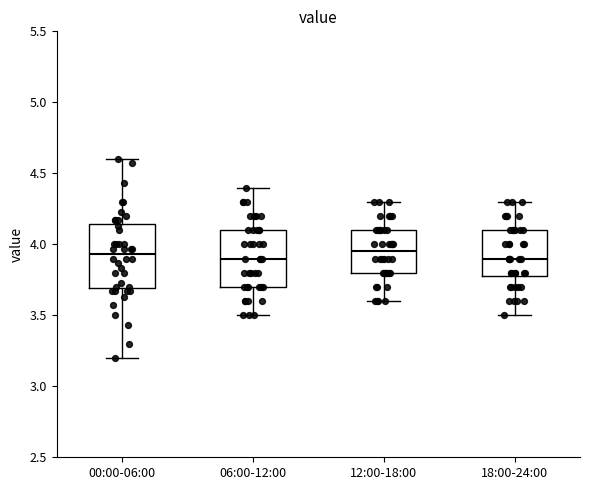

Reading left to right, transcribe this box plot: for each box, give where its median line is, the range the box spans, and where its two whiskers end, as read against the y-axis. The values are not printed on the chart, so give them approximately, as read against the axis.

00:00-06:00: median 3.95, box 3.70 to 4.15, whiskers 3.20 to 4.60
06:00-12:00: median 3.90, box 3.70 to 4.10, whiskers 3.50 to 4.40
12:00-18:00: median 3.95, box 3.80 to 4.10, whiskers 3.60 to 4.30
18:00-24:00: median 3.90, box 3.80 to 4.10, whiskers 3.50 to 4.30